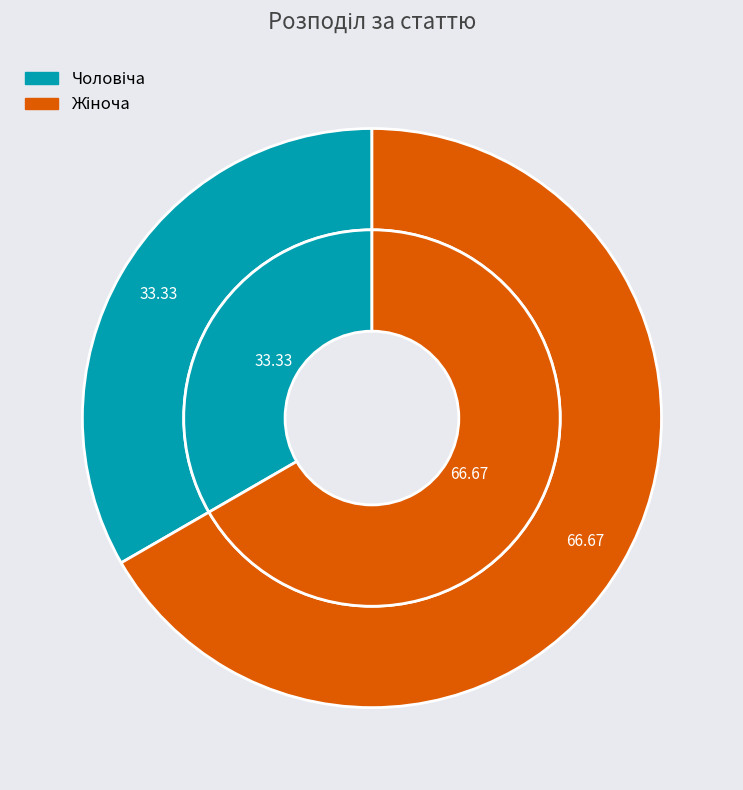

What portion of the pie excludes Чоловіча?

66.7%